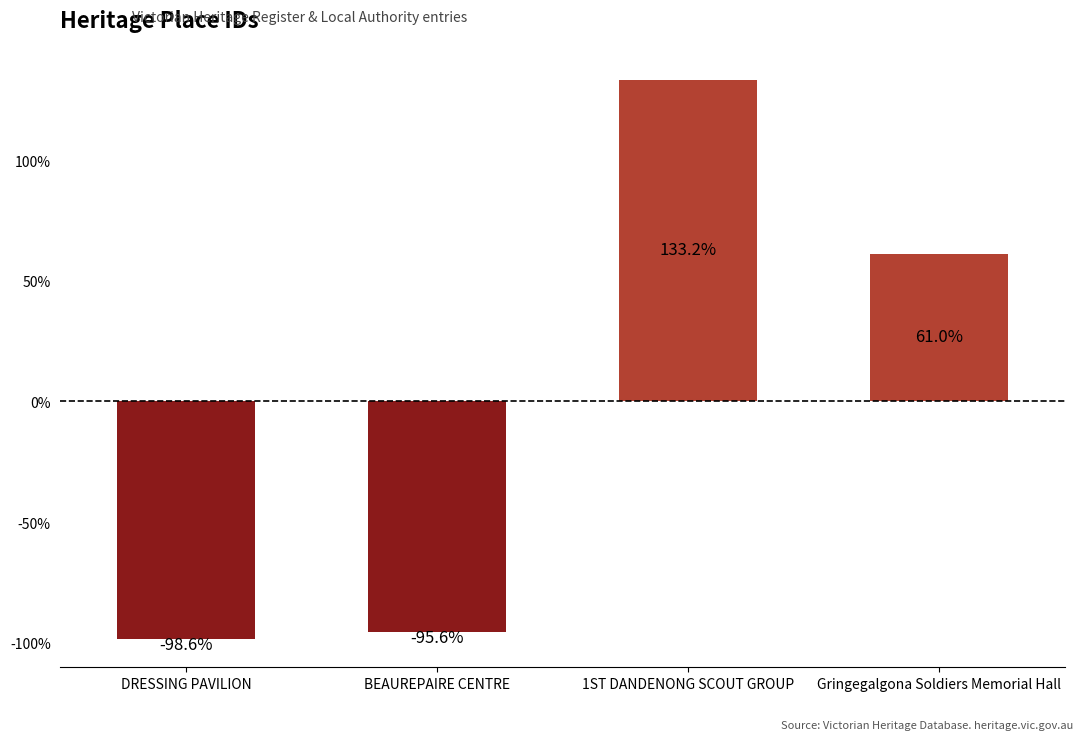

Does the chart contain any negative values?

Yes